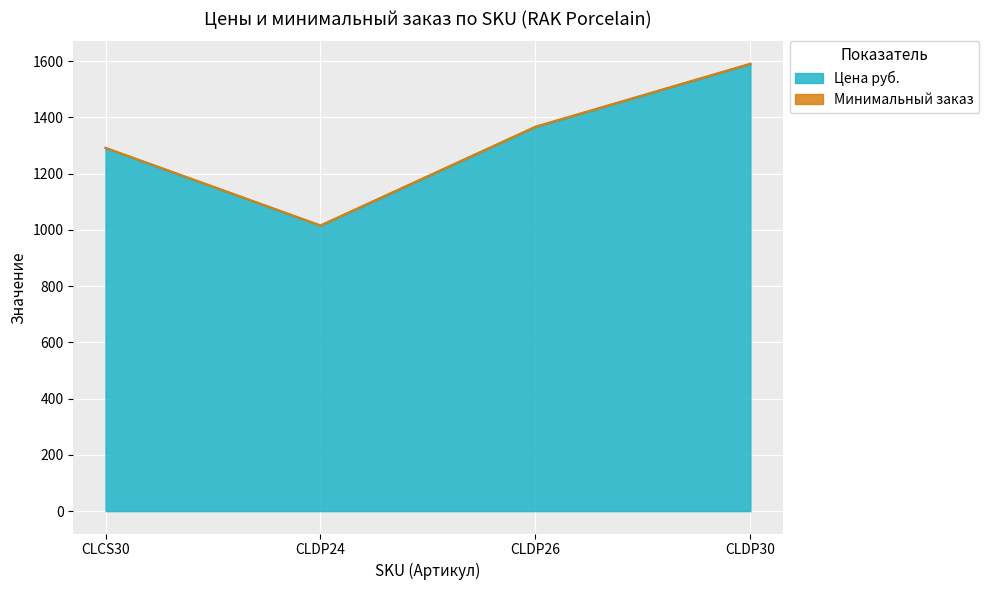

The chart shows a value of 1291 at CLCS30. True or false?

True